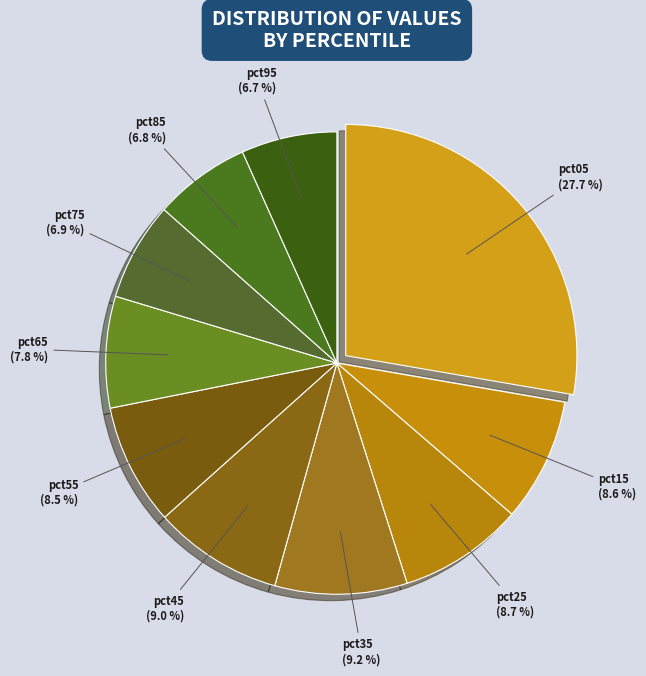

Which slice is the largest?

pct05